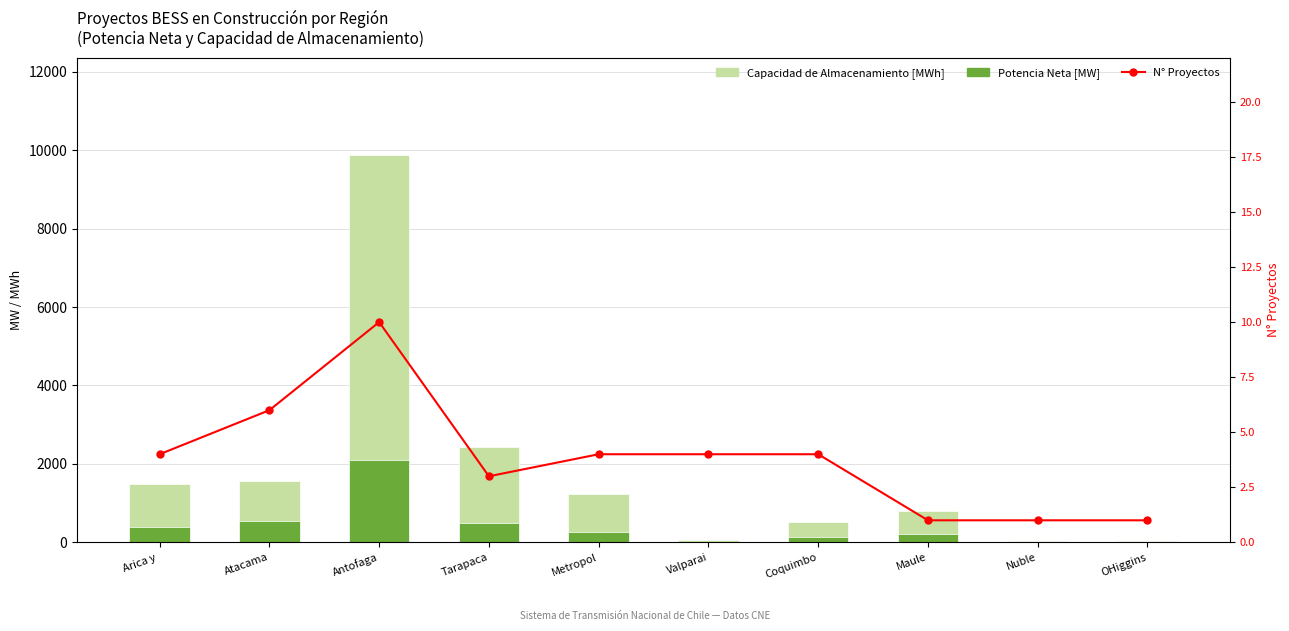

What is the difference between the Potencia Neta [MW] values at Nuble and Coquimbo?

116.5